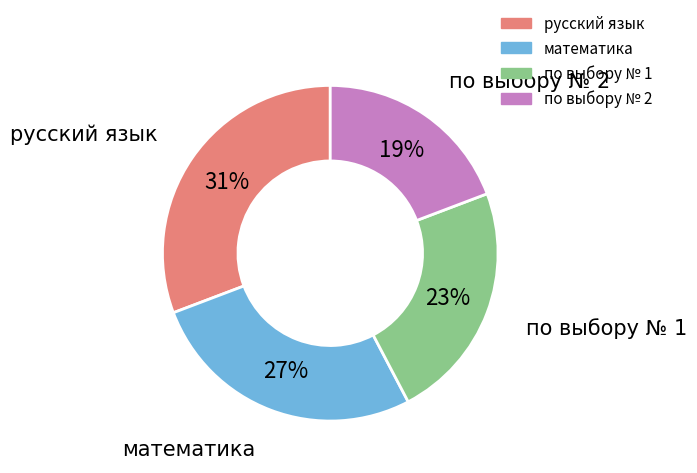

What percentage is the по выбору № 1 slice, to the nearest percent?

23%